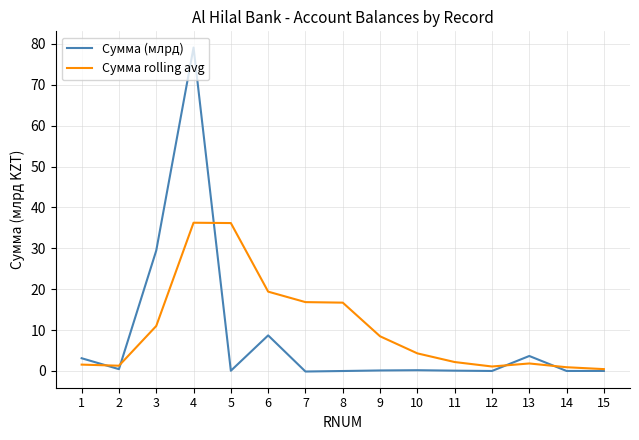

What is the difference between the highest and lowest values at 1?

1.6